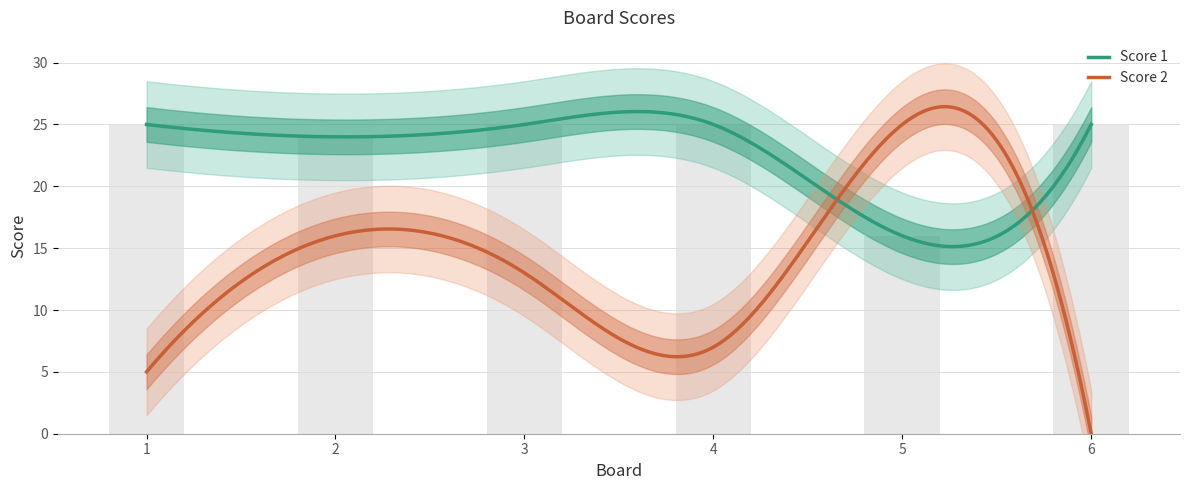

Reading left to right, transcribe all the data shown in this chart.

1=25	2=24	3=25	4=25	5=16	6=25